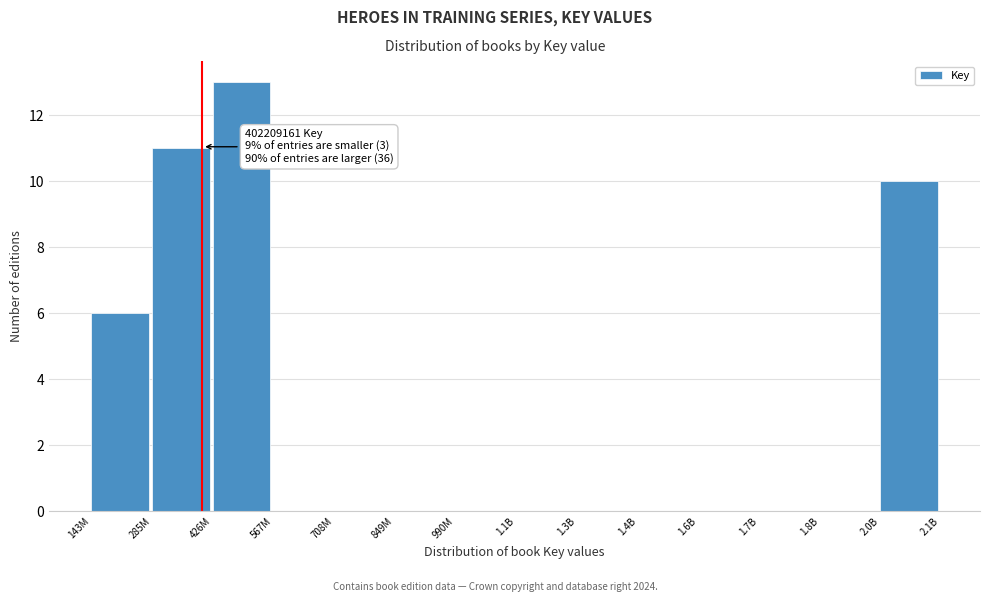

Reading right to left, transcribe all the data shown in this chart.

2.0B=10	1.8B=0	1.7B=0	1.6B=0	1.4B=0	1.3B=0	1.1B=0	990M=0	849M=0	708M=0	567M=0	426M=13	285M=11	143M=6